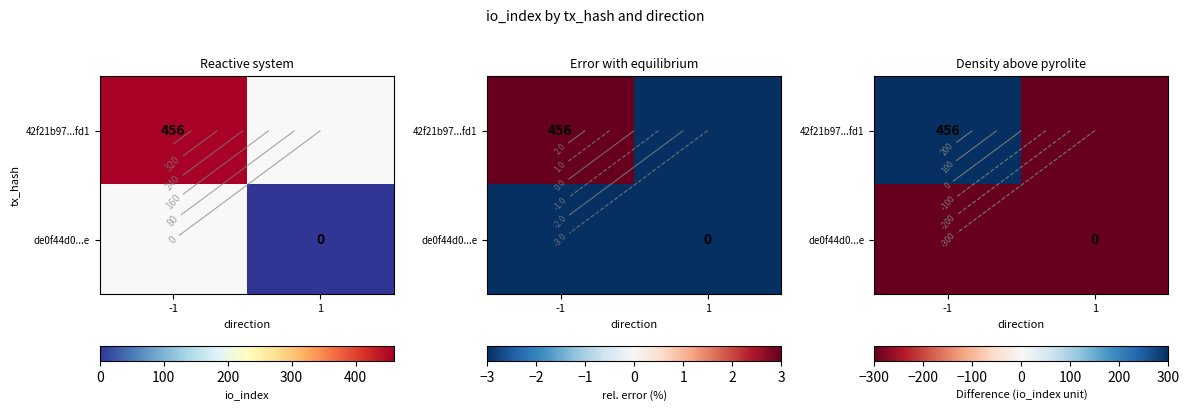

How many series are shown in this chart?

2